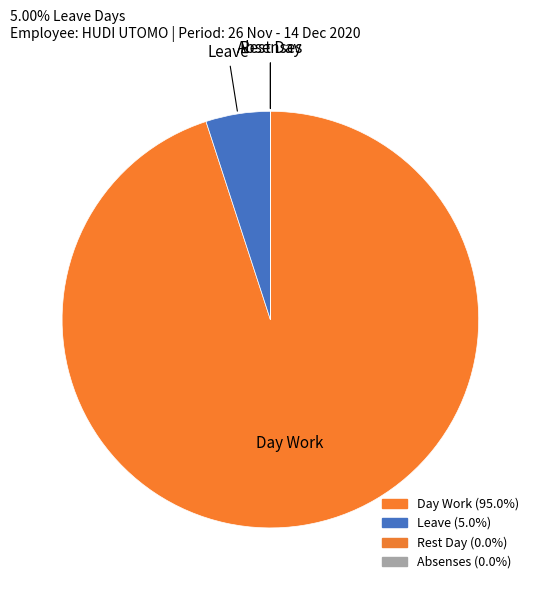

Which category has the biggest portion of the pie?

Day Work